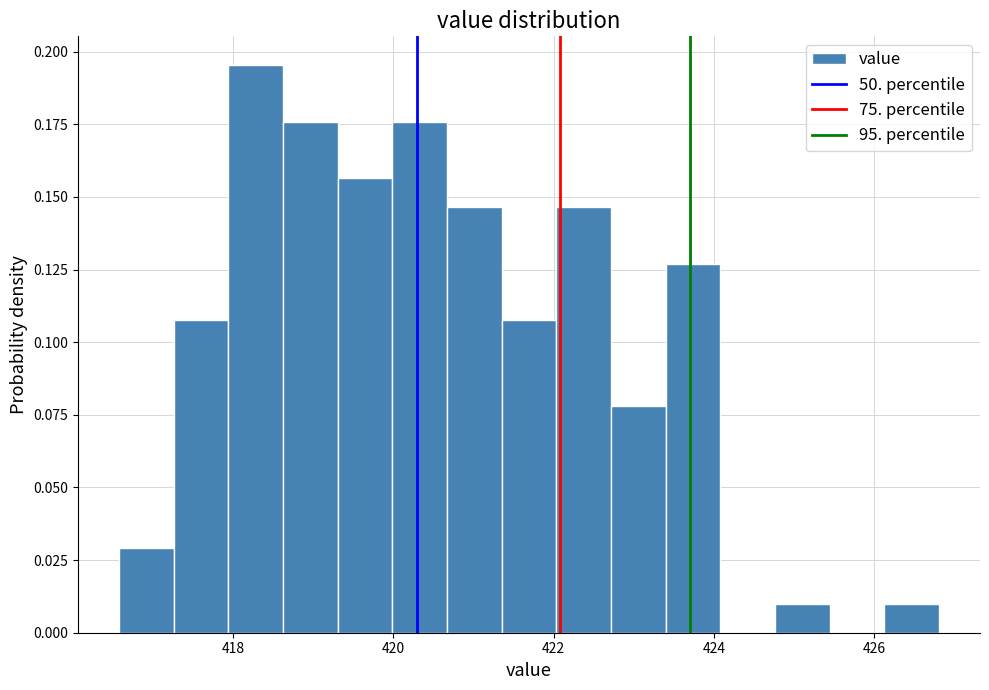

Read against the x-axis, roughly where is the centre of the tallest bar?

418.2